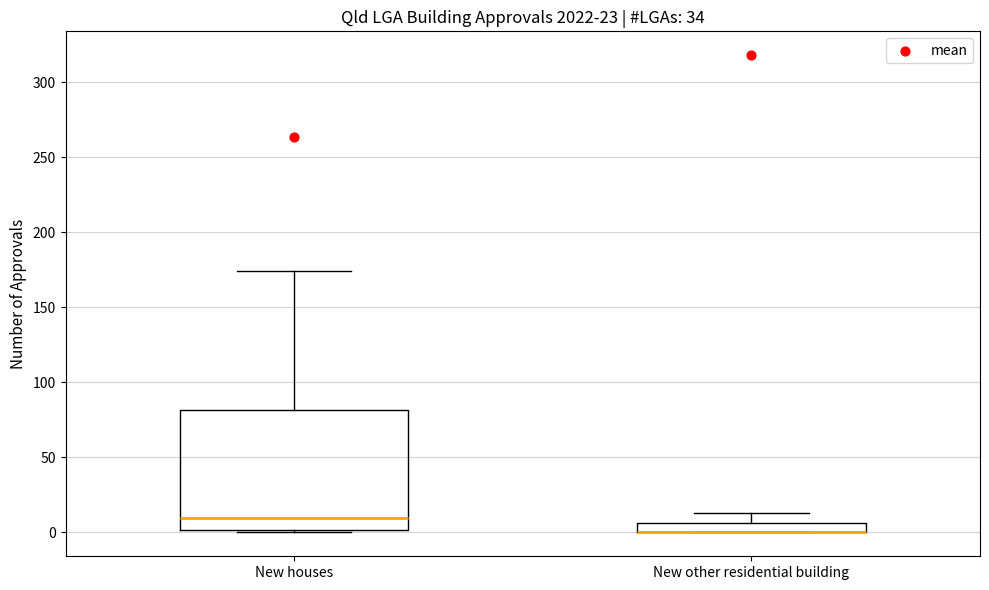

Which box is the tallest, from its lower edge to its upper edge?

New houses